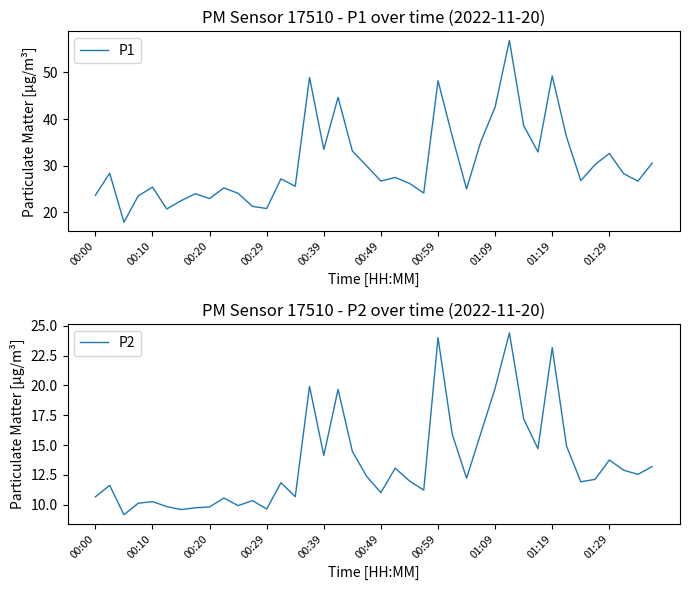

What is the difference between the highest and lowest values at 17?

25.0